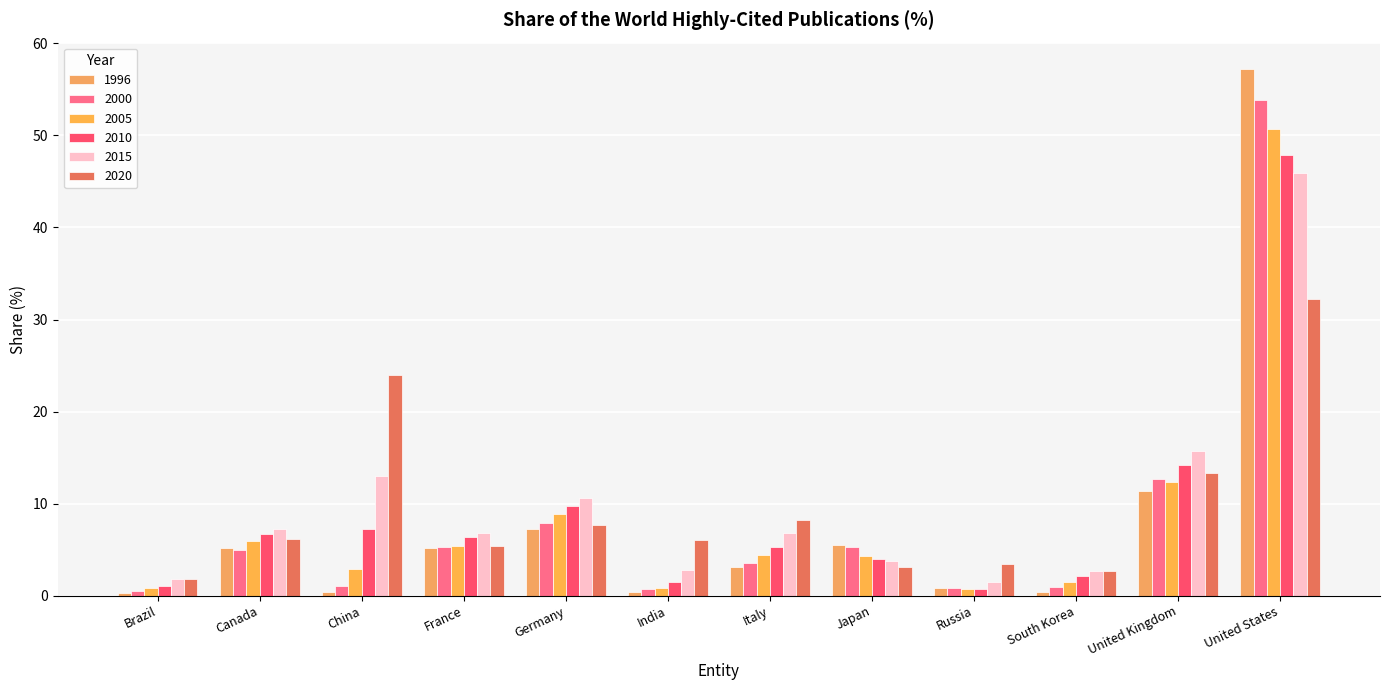

How many bars are there in each group?

6